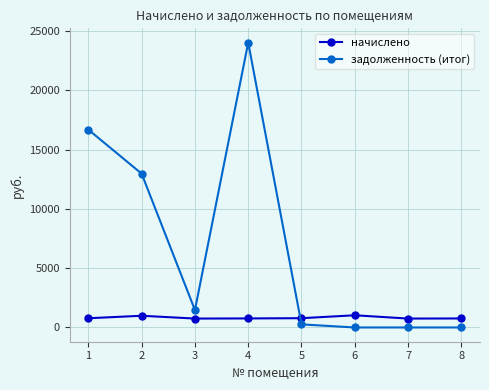

How many data points does each series have?

8